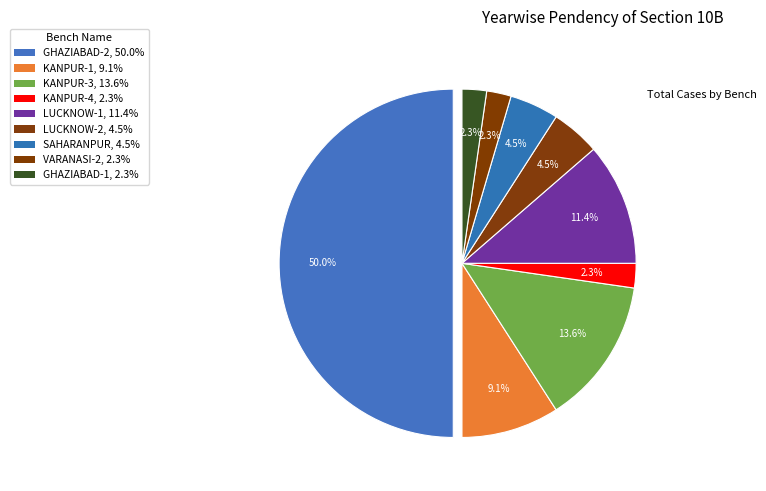

How many segments does this pie chart have?

9